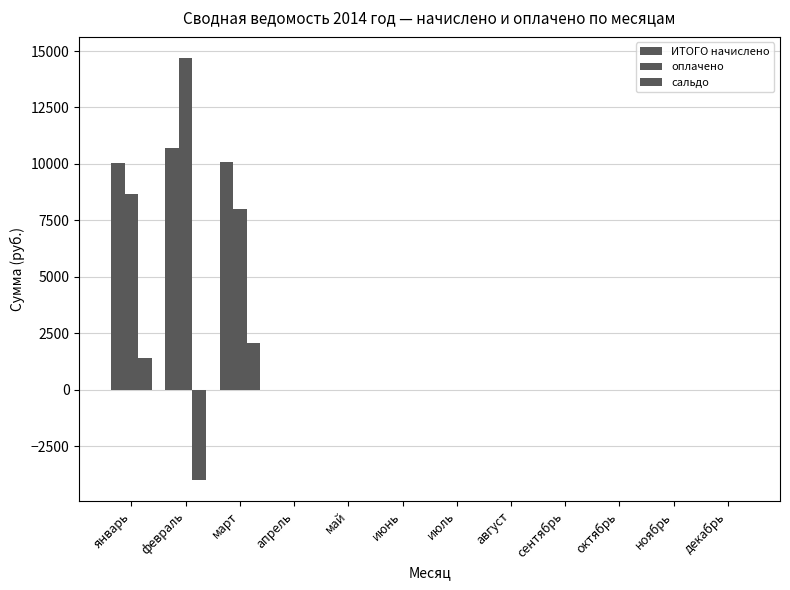

Count the number of data series in this chart.

3